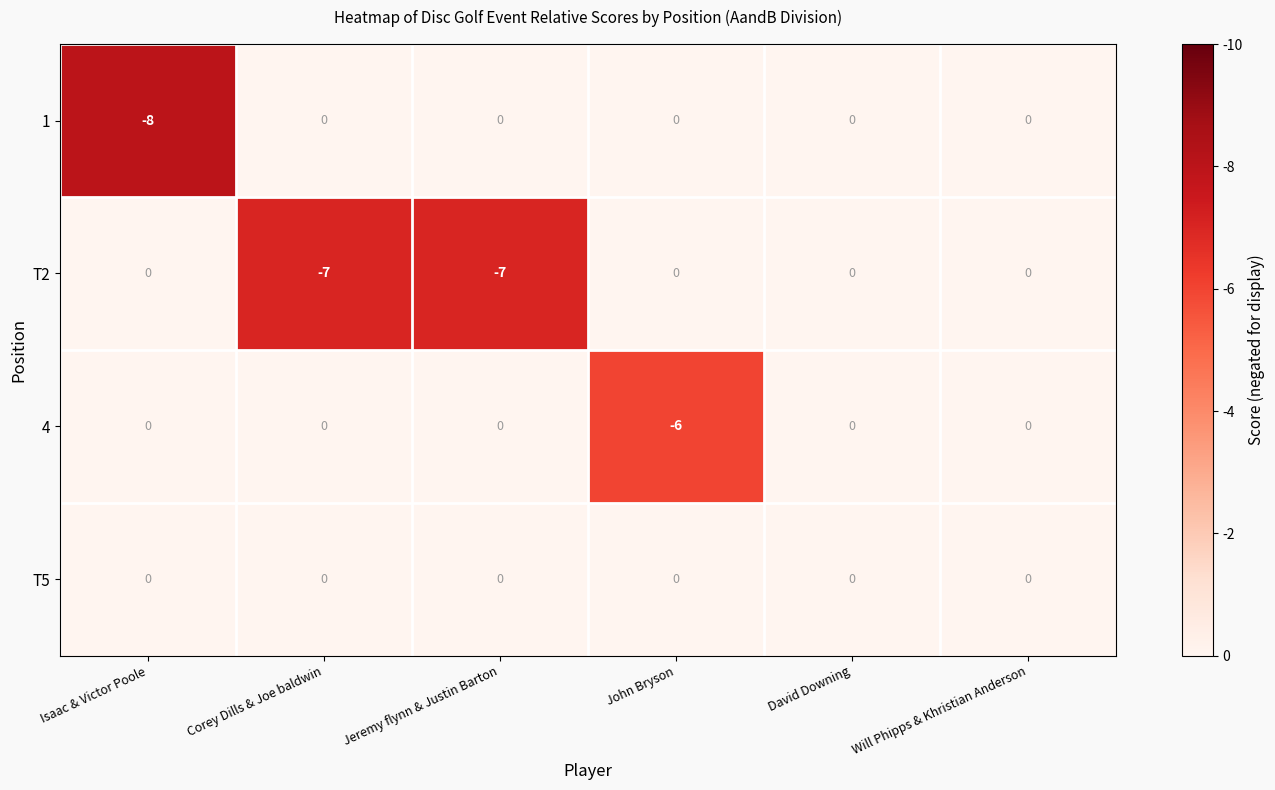

True or false: 4 has a value of 0 at David Downing.

True